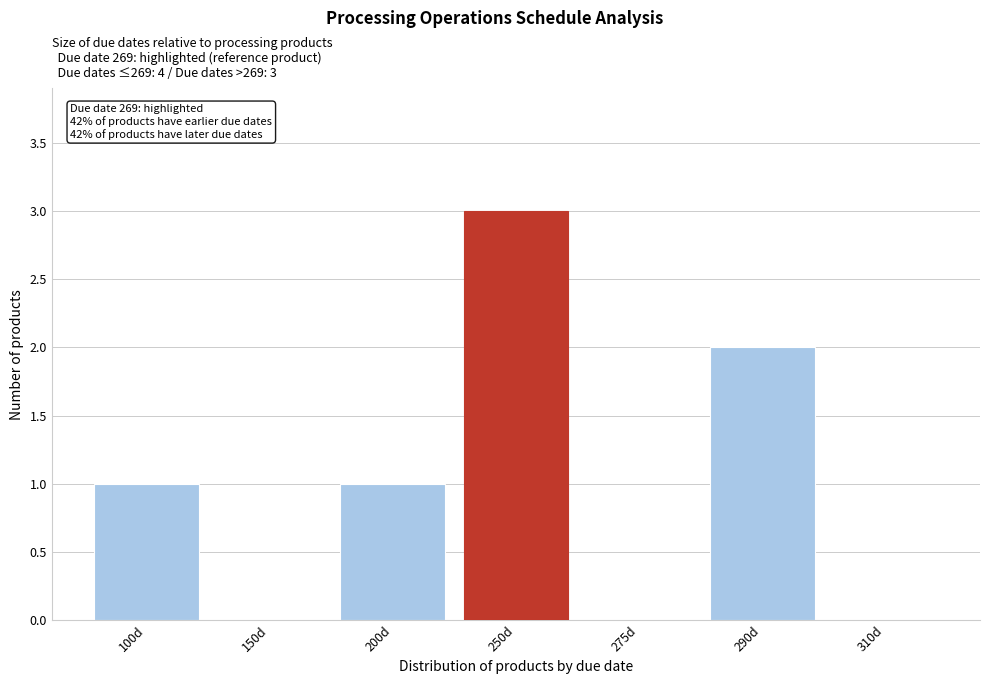

Reading left to right, transcribe all the data shown in this chart.

100d=1	150d=0	200d=1	250d=3	275d=0	290d=2	310d=0